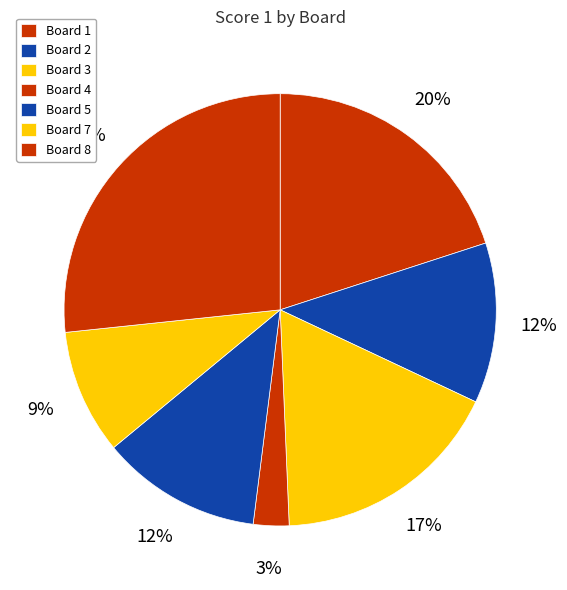

Count the number of slices in the pie.

7